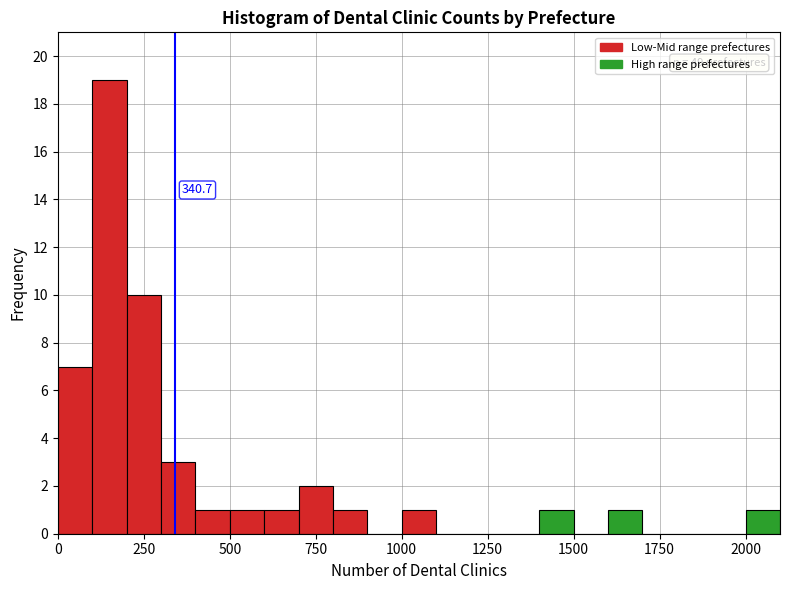

Around what value on the x-axis is the tallest bar? Give the approximate position of its centre, as read against the axis.

150